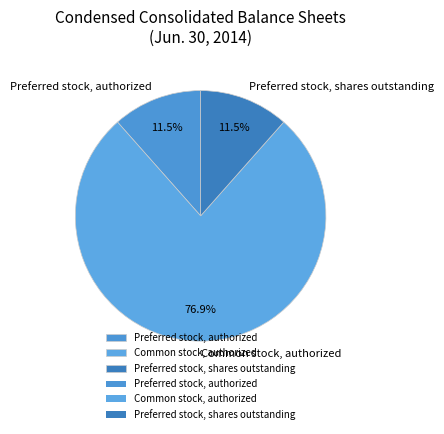

Does Common stock, authorized account for over 50% of the chart?

Yes